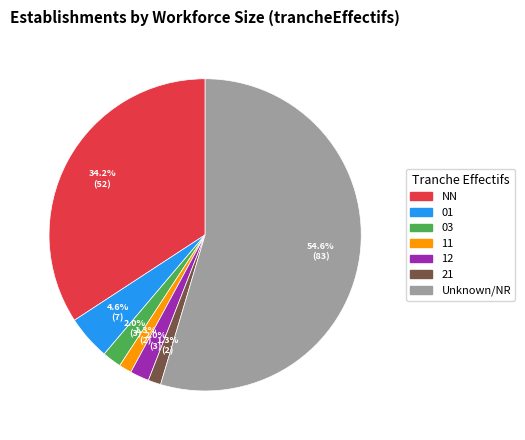

Does any single category account for the majority?

Yes